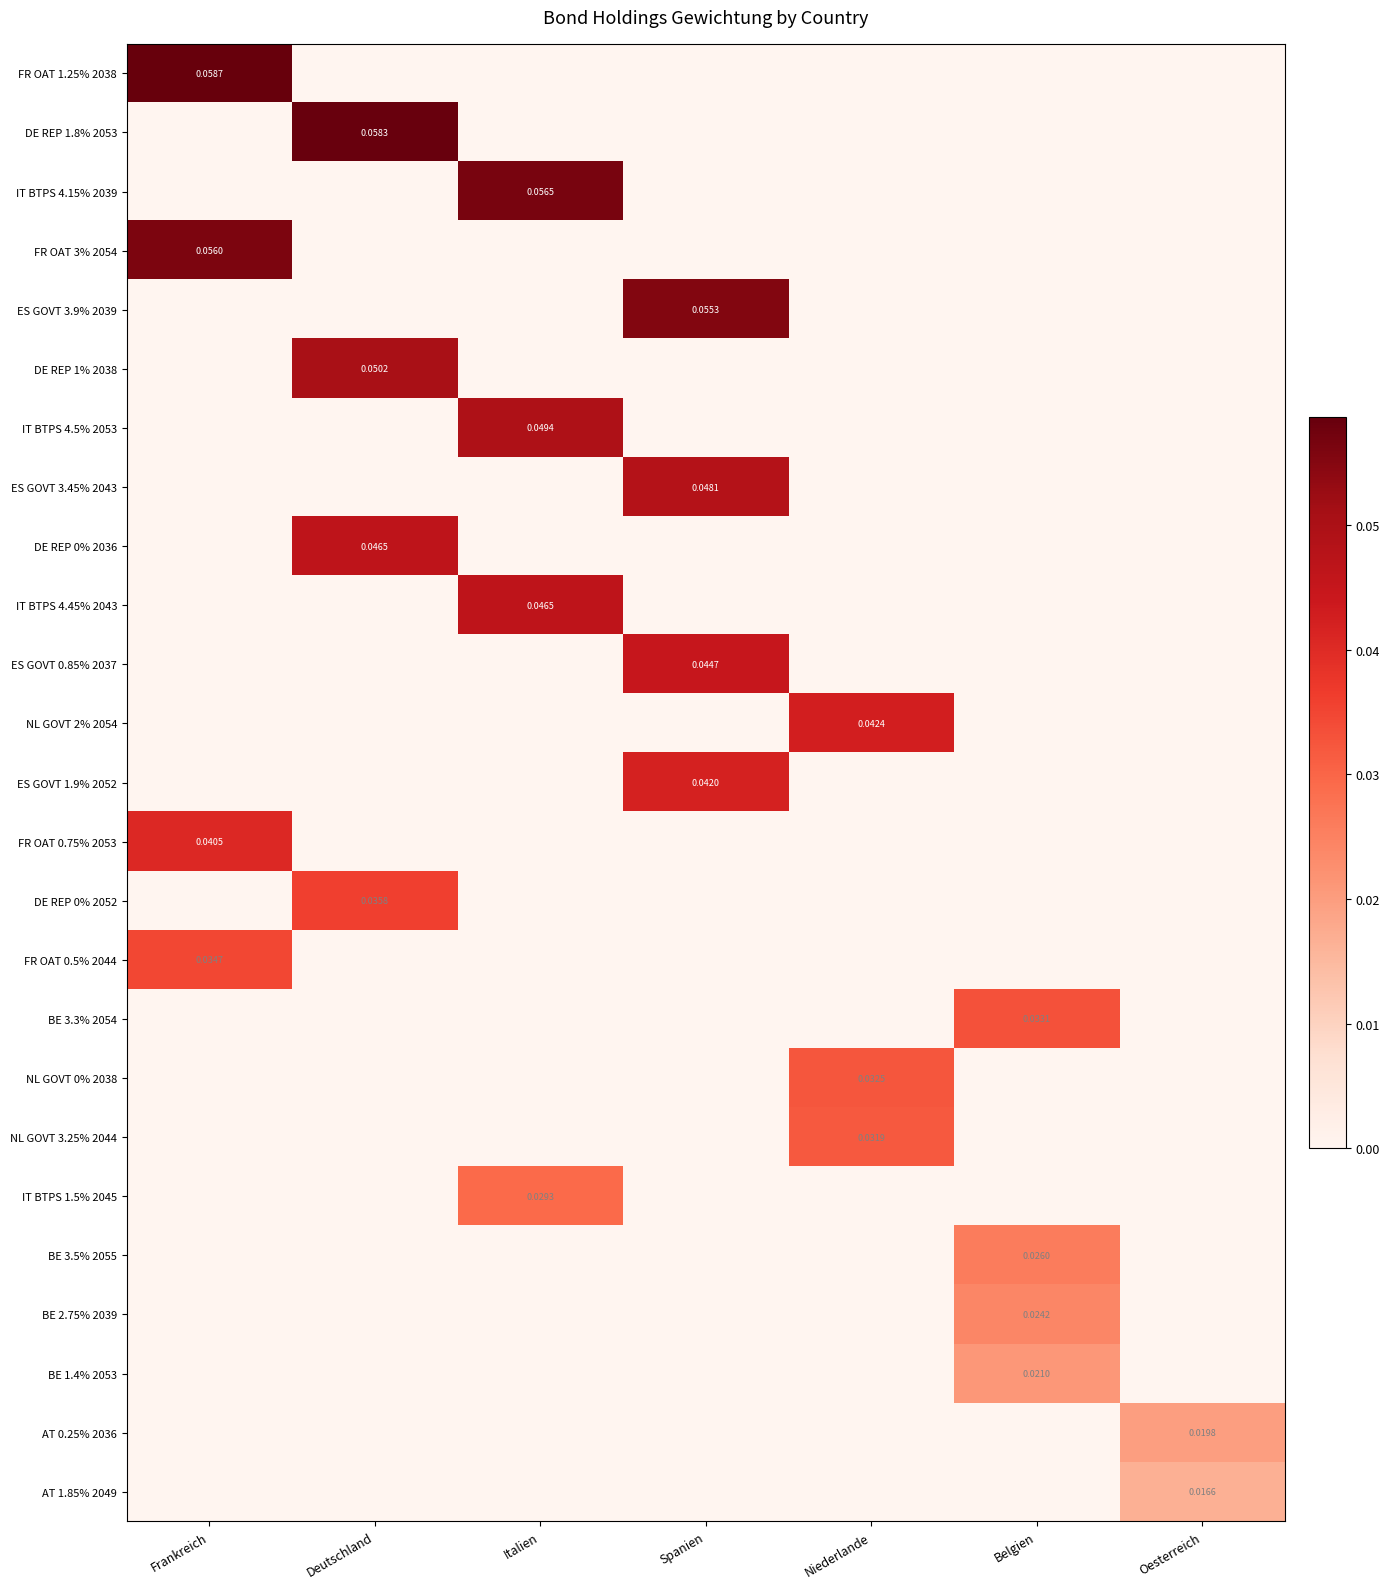

Which series has the largest range (max minus min)?

FR OAT 1.25% 2038